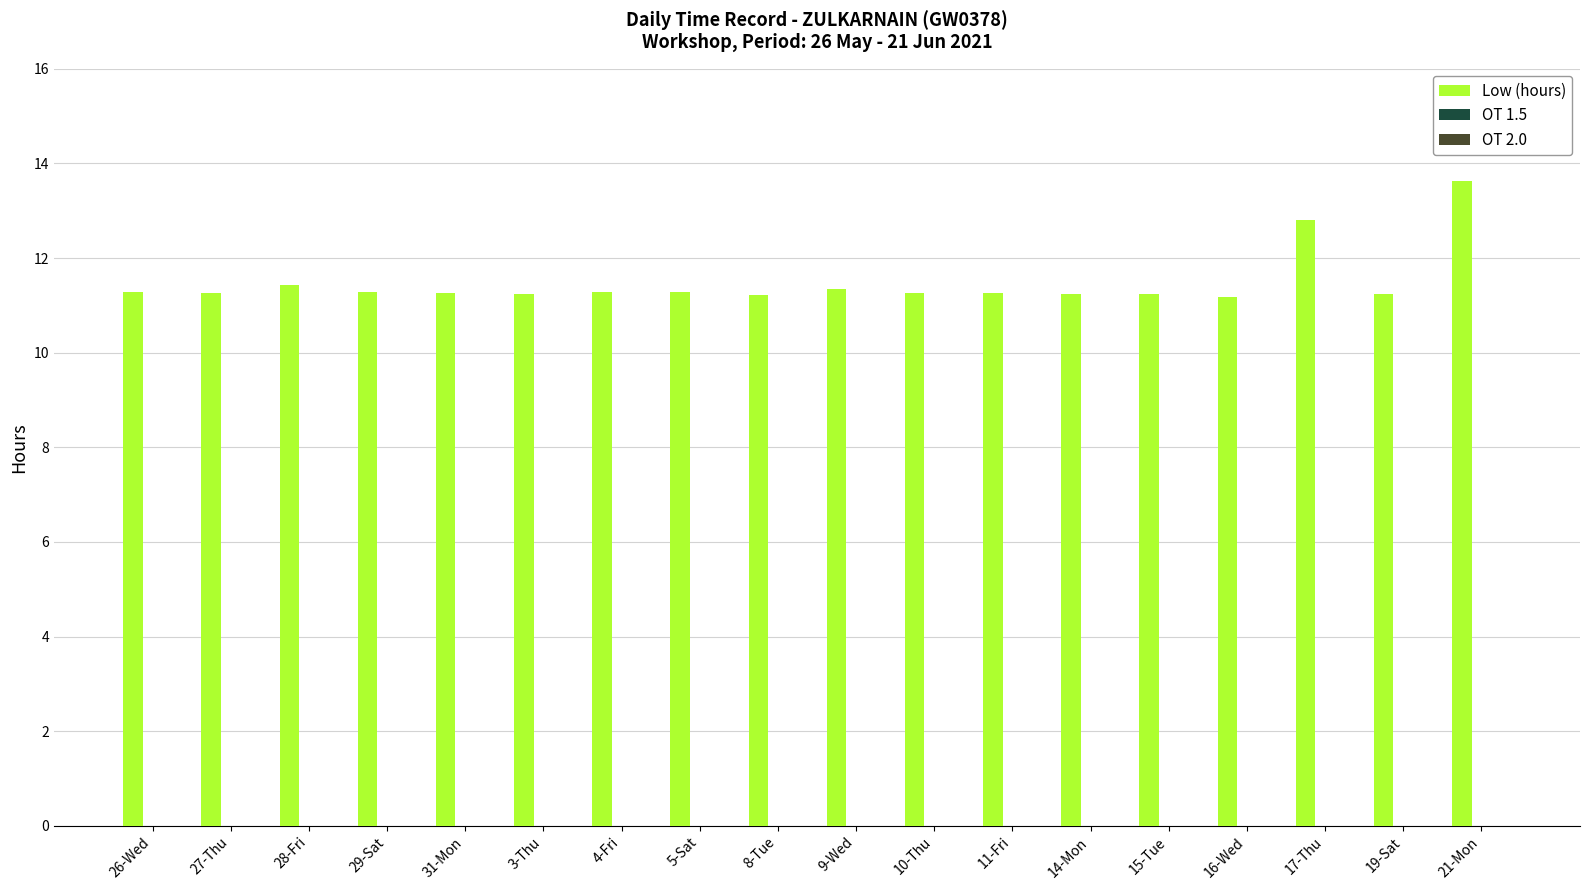

The chart shows a value of 11.3 at 31-Mon. True or false?

True